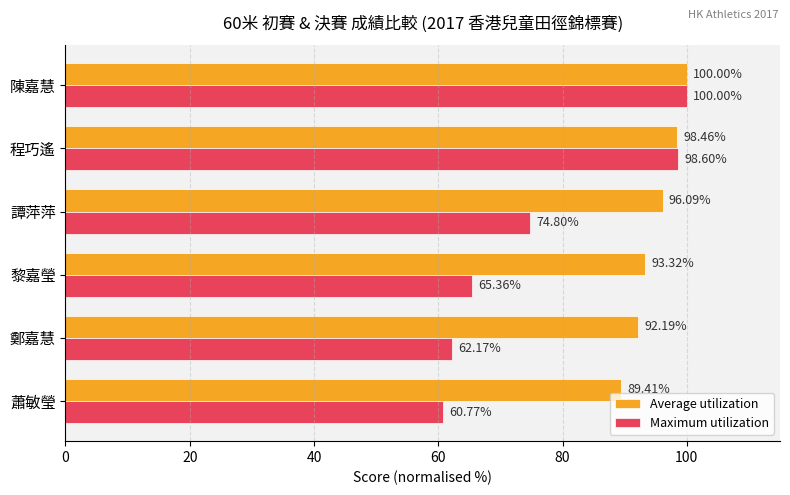

Rank the series at 鄭嘉慧 from lowest to highest value.

Maximum utilization, Average utilization